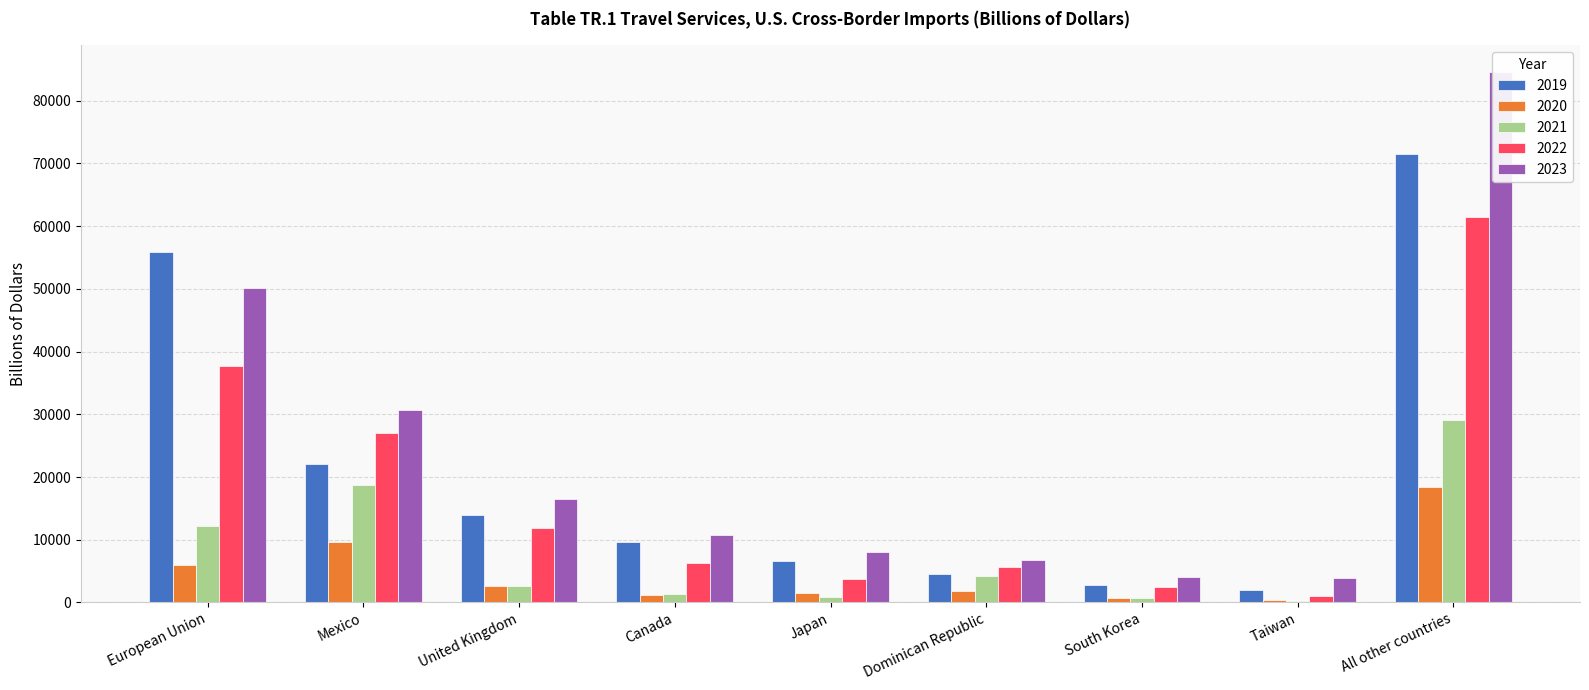

What is the sum of the 2021 values at Dominican Republic and United Kingdom?

6918